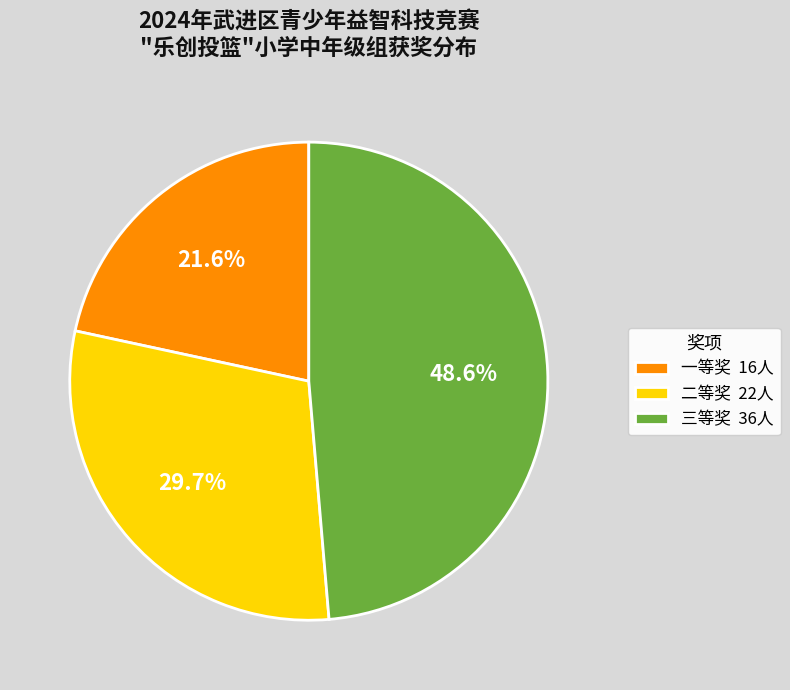

How many segments does this pie chart have?

3